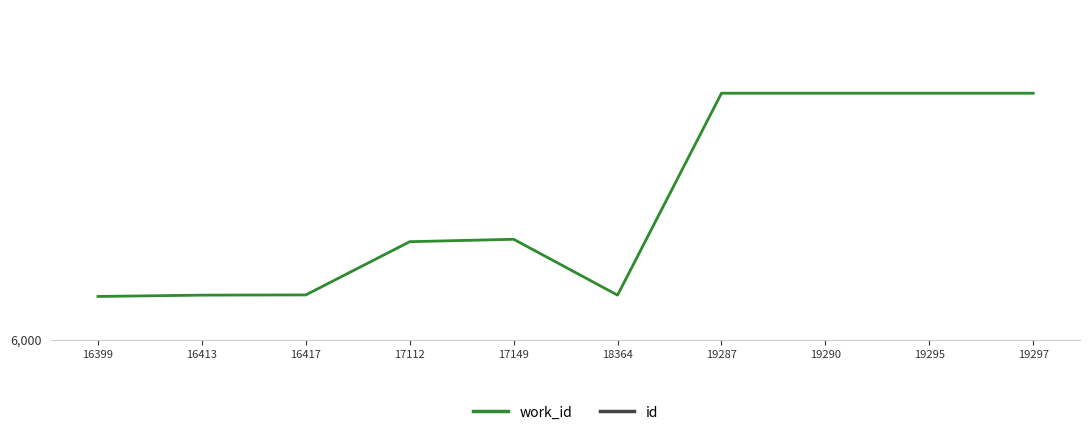

How many lines are shown in the chart?

2